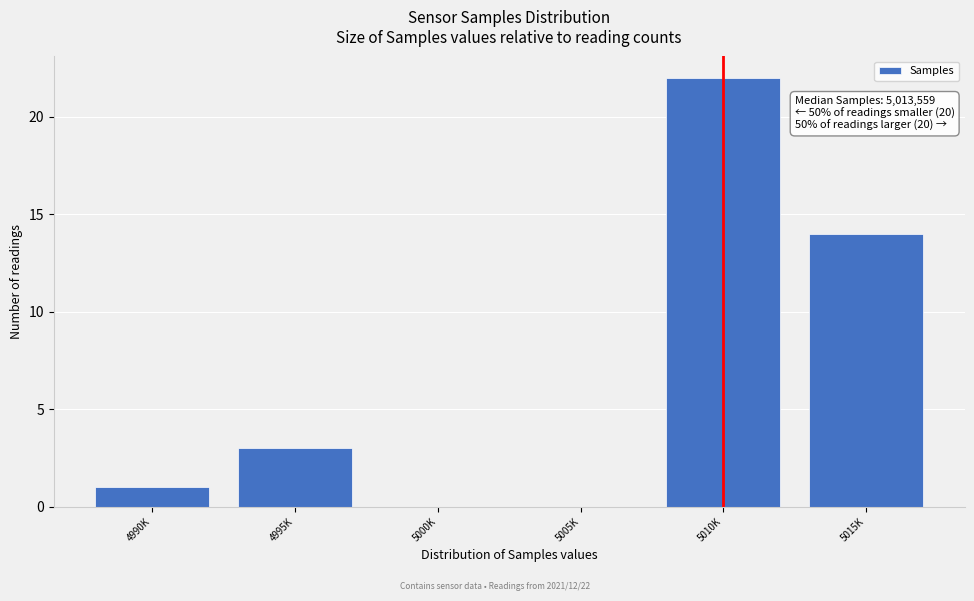

Reading right to left, list all the values displayed in this chart.

5015K=14	5010K=22	5005K=0	5000K=0	4995K=3	4990K=1